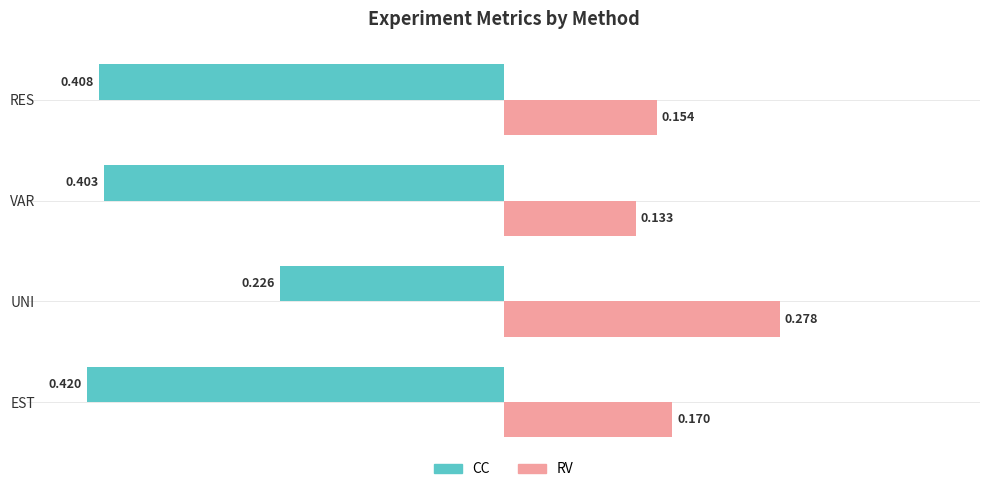

Rank the series by their average value, from highest to lowest.

RV, CC